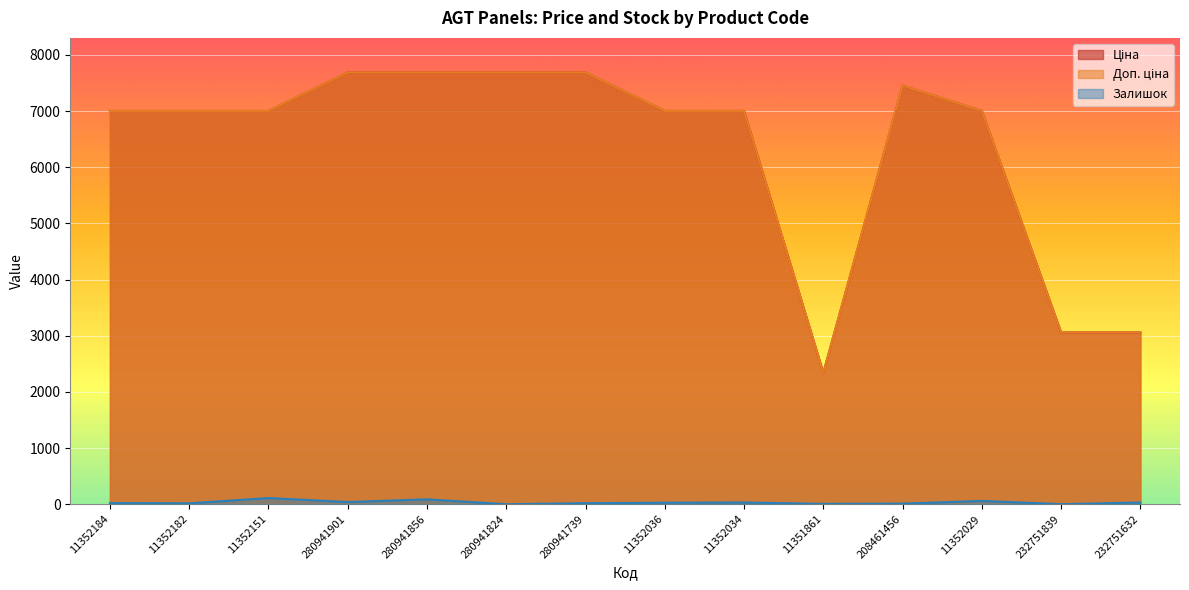

Which series has the widest spread of values?

Доп. ціна